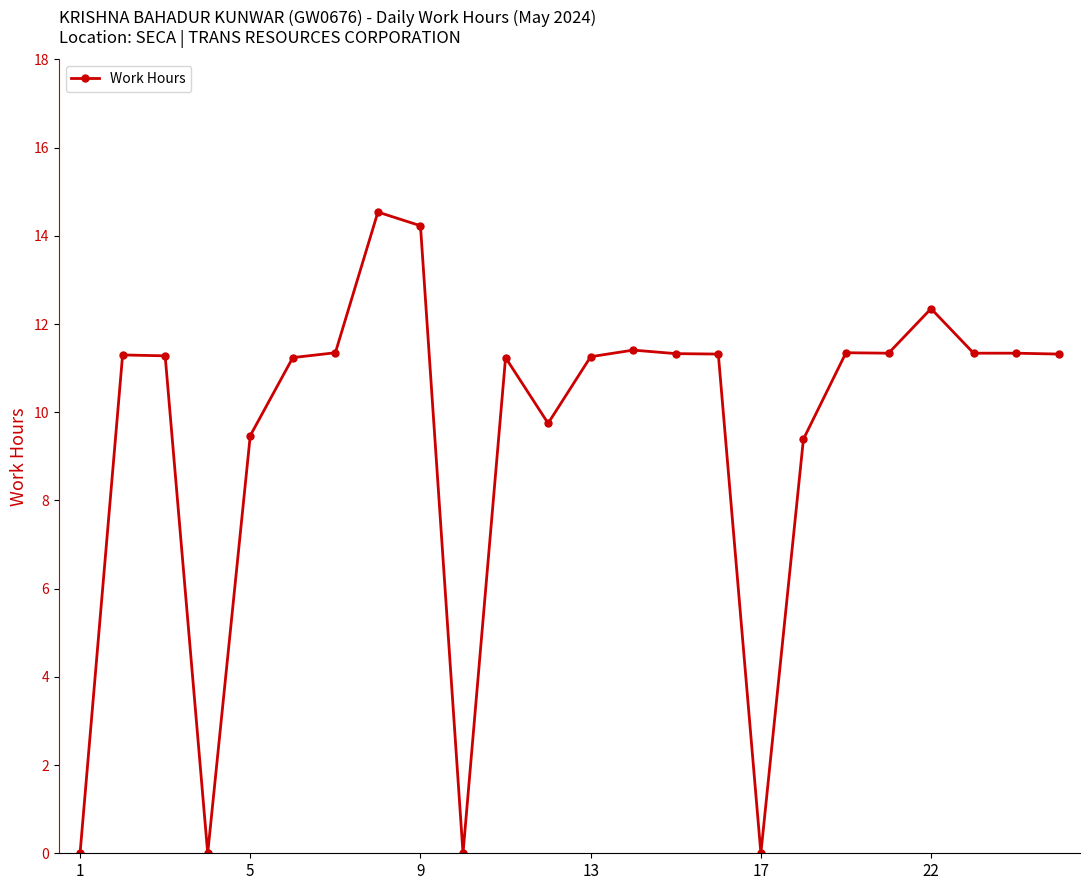

True or false: the data has more than 1 interior local peaks.

True